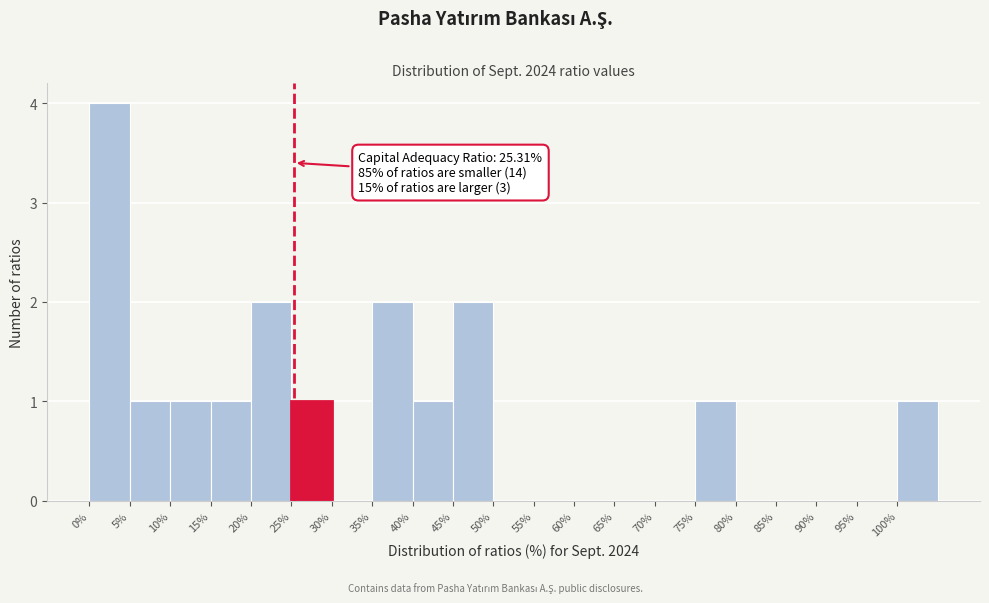

Which range on the x-axis has the tallest bar?

0 to 5